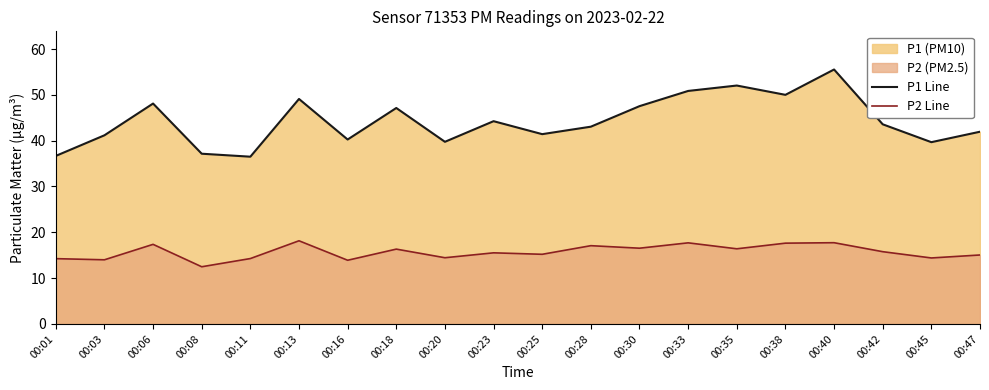

What is the difference between the highest and lowest values at 00:16?

26.4